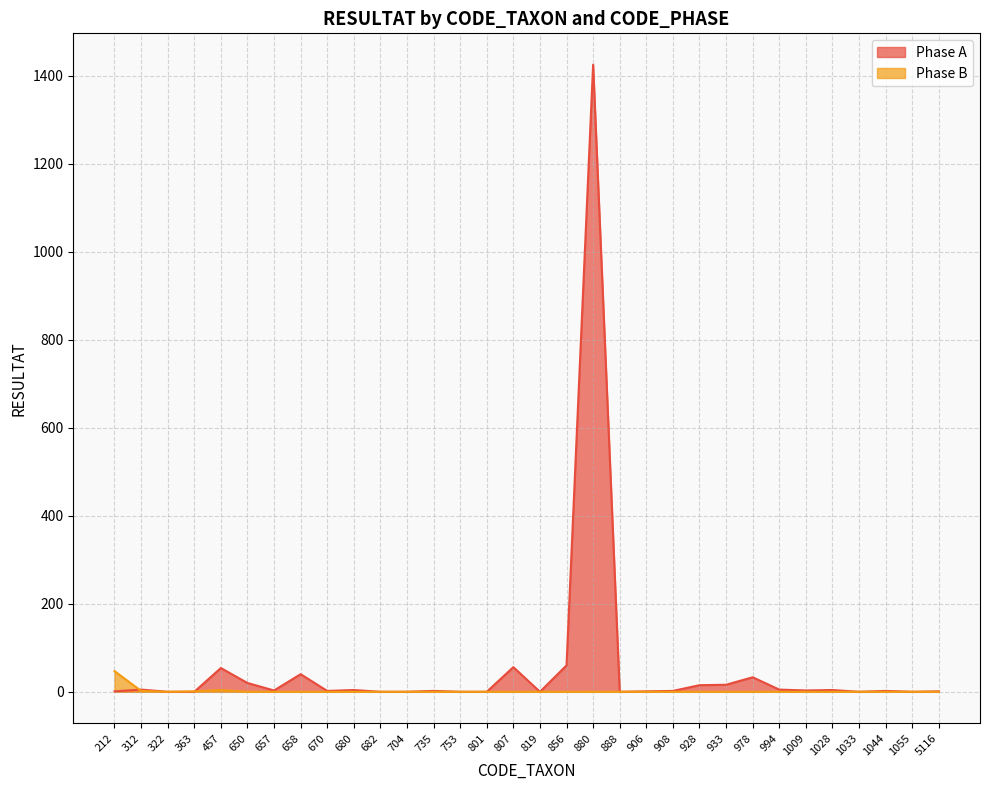

Reading left to right, list all the values displayed in this chart.

Phase A: 1	5	0	0	54	20	3	40	2	4	0	0	2	0	0	56	0	60	1425	0	1	2	15	16	33	5	3	4	0	2	0	1
Phase B: 47	2	0	1	4	0	0	0	0	0	0	0	0	0	0	0	0	0	0	0	0	0	0	0	0	0	0	0	0	0	0	0